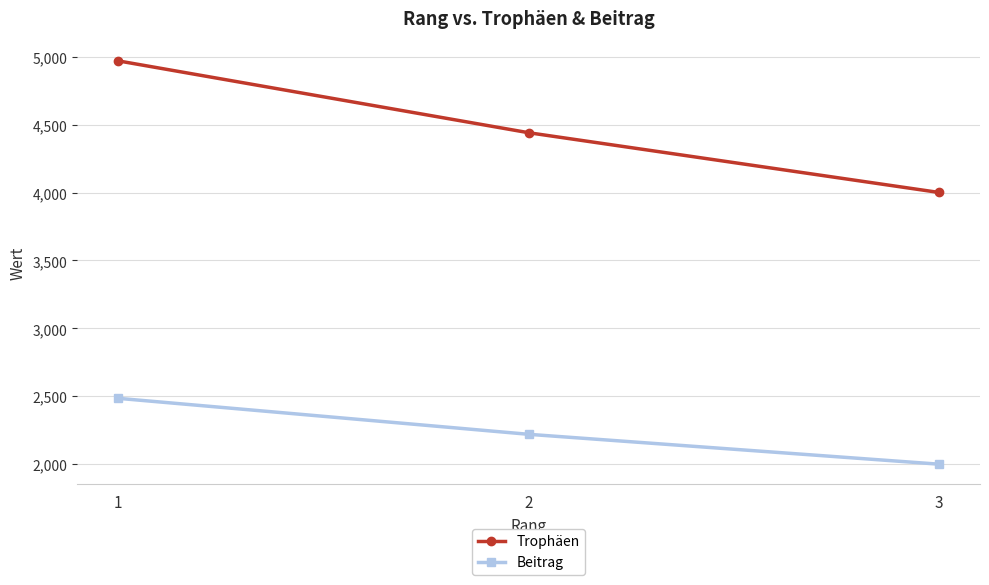

Reading left to right, what are all the values shown in this chart?

Trophäen: 1=4970	2=4441	3=4001
Beitrag: 1=2485	2=2220	3=2000